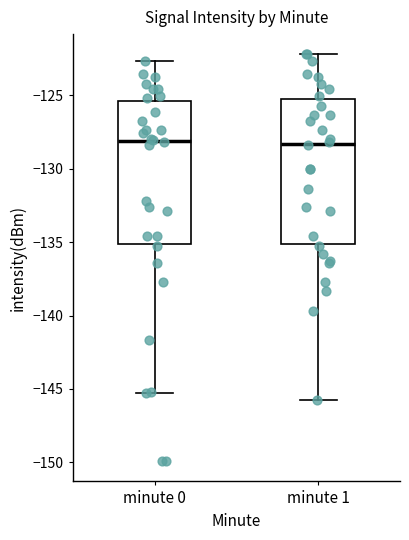

Reading left to right, read every box against the y-axis: the position of its median line, the range the box covers, and the ends of its whiskers. The values are not printed on the chart, so give them approximately, as read against the axis.

minute 0: median -128.0, box -135.0 to -125.5, whiskers -145.5 to -122.5
minute 1: median -128.5, box -135.0 to -125.0, whiskers -146.0 to -122.0